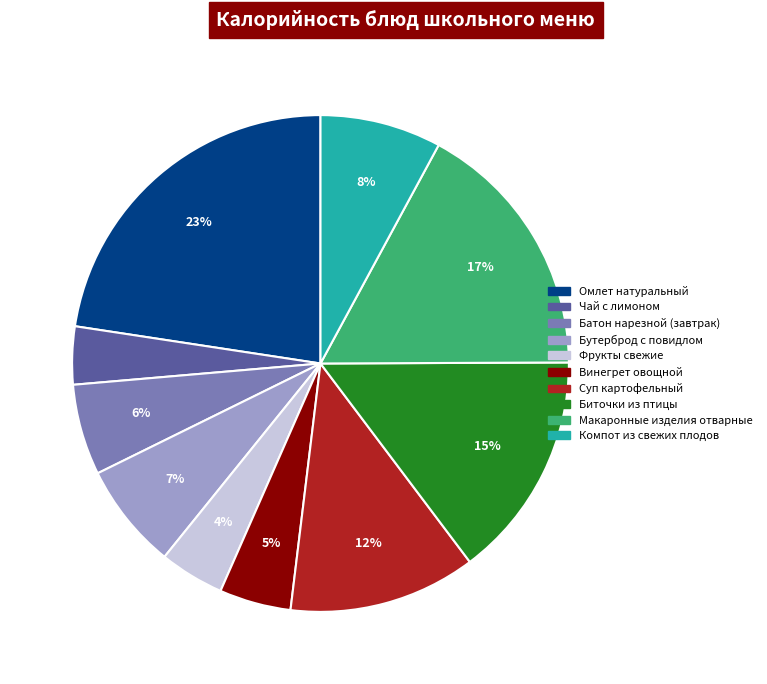

How many segments does this pie chart have?

10